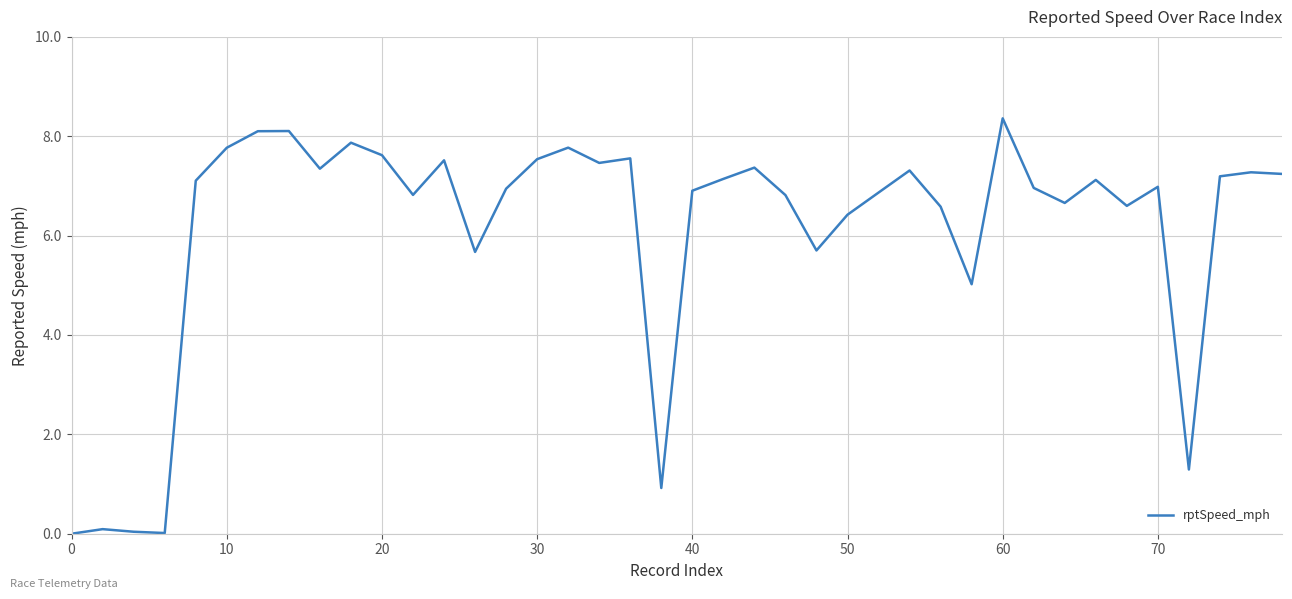

What is the difference between the maximum and minimum values?

8.4